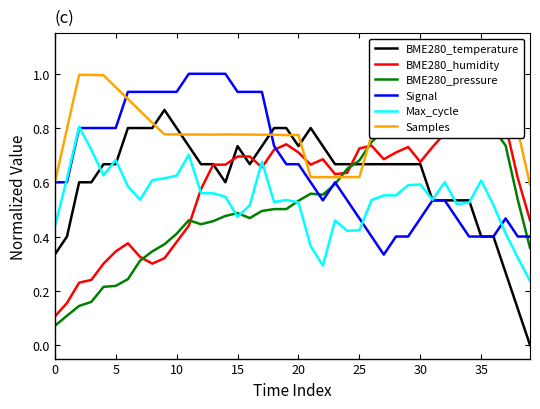

What is the label of the 13th point from the right?

27